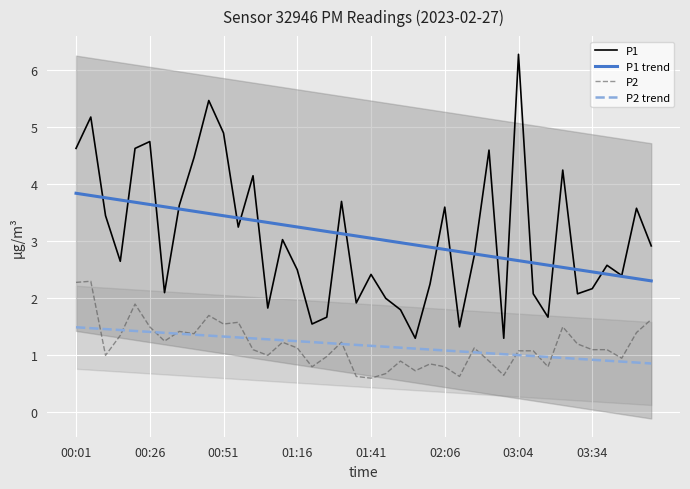

Reading right to left, extract all data points from this chart.

P1: 2.9	3.6	2.4	2.6	2.2	2.1	4.2	1.7	2.1	6.3	1.3	4.6	2.8	1.5	3.6	2.2	1.3	1.8	2.0	2.4	1.9	3.7	1.7	1.6	2.5	3.0	1.8	4.2	3.2	4.9	5.5	4.5	3.6	2.1	4.8	4.6	2.6	3.5	5.2	4.6
P1 trend: 2.3	2.3	2.4	2.4	2.5	2.5	2.5	2.6	2.6	2.7	2.7	2.7	2.8	2.8	2.9	2.9	2.9	3.0	3.0	3.1	3.1	3.1	3.2	3.2	3.3	3.3	3.3	3.4	3.4	3.4	3.5	3.5	3.6	3.6	3.6	3.7	3.7	3.8	3.8	3.8
P2: 1.6	1.4	0.9	1.1	1.1	1.2	1.5	0.8	1.1	1.1	0.7	0.9	1.1	0.6	0.8	0.8	0.7	0.9	0.7	0.6	0.6	1.2	1.0	0.8	1.1	1.2	1.0	1.1	1.6	1.6	1.7	1.4	1.4	1.2	1.5	1.9	1.4	1.0	2.3	2.3
P2 trend: 0.9	0.9	0.9	0.9	0.9	0.9	1.0	1.0	1.0	1.0	1.0	1.0	1.1	1.1	1.1	1.1	1.1	1.1	1.2	1.2	1.2	1.2	1.2	1.2	1.2	1.3	1.3	1.3	1.3	1.3	1.3	1.4	1.4	1.4	1.4	1.4	1.4	1.5	1.5	1.5